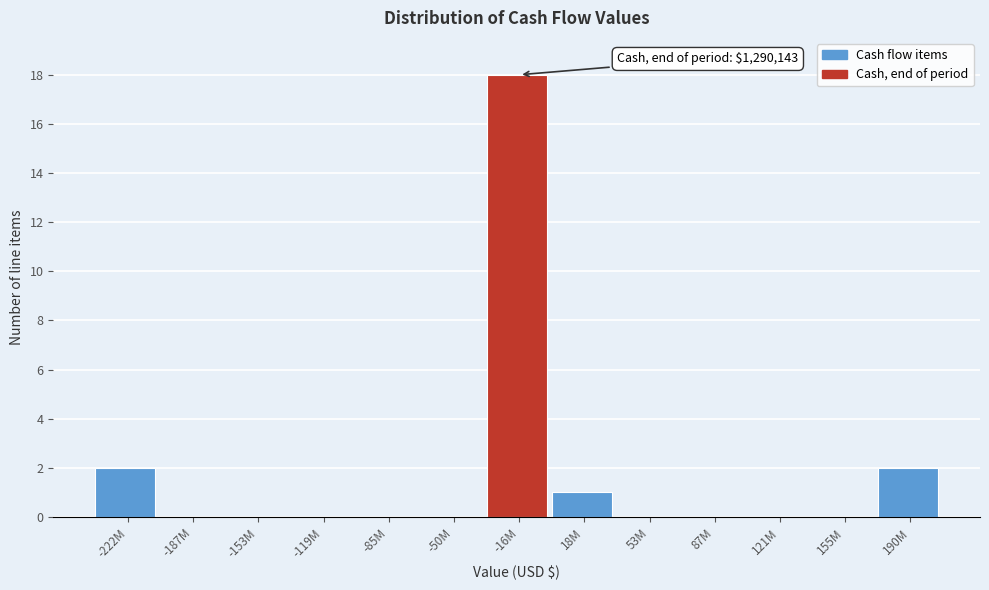

Reading left to right, extract all data points from this chart.

-222M=2	-187M=0	-153M=0	-119M=0	-85M=0	-50M=0	-16M=18	18M=1	53M=0	87M=0	121M=0	155M=0	190M=2